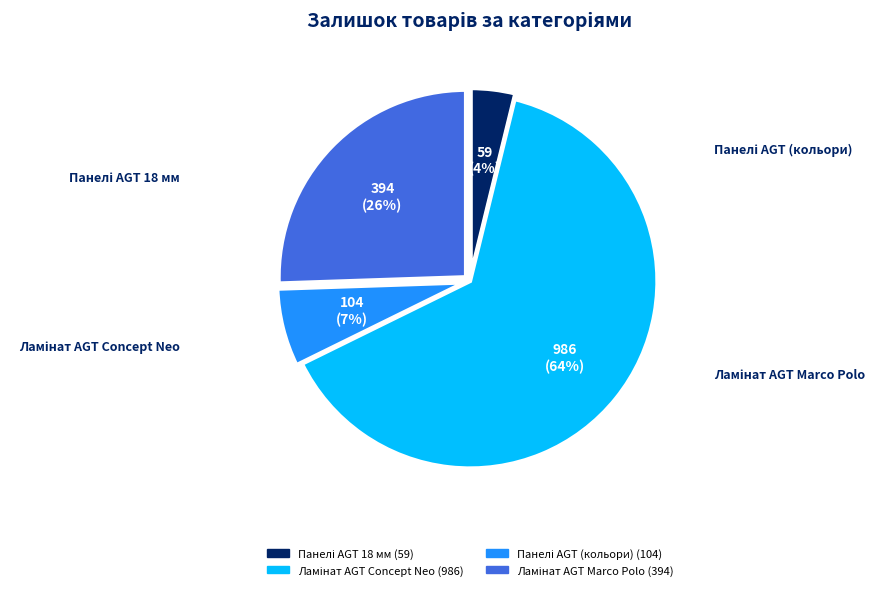

Count the number of slices in the pie.

4